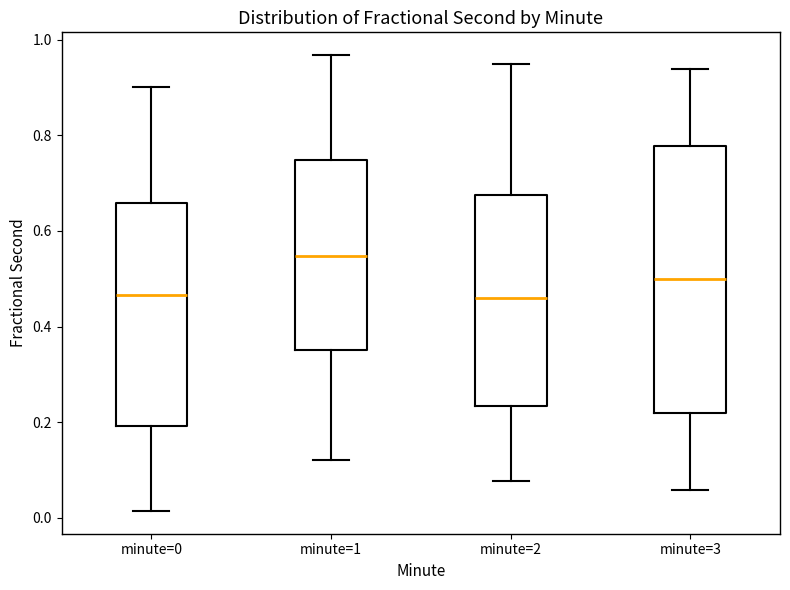

Reading left to right, read every box against the y-axis: the position of its median line, the range the box covers, and the ends of its whiskers. The values are not printed on the chart, so give them approximately, as read against the axis.

minute=0: median 0.46, box 0.20 to 0.66, whiskers 0.02 to 0.90
minute=1: median 0.54, box 0.36 to 0.74, whiskers 0.12 to 0.96
minute=2: median 0.46, box 0.24 to 0.68, whiskers 0.08 to 0.94
minute=3: median 0.50, box 0.22 to 0.78, whiskers 0.06 to 0.94